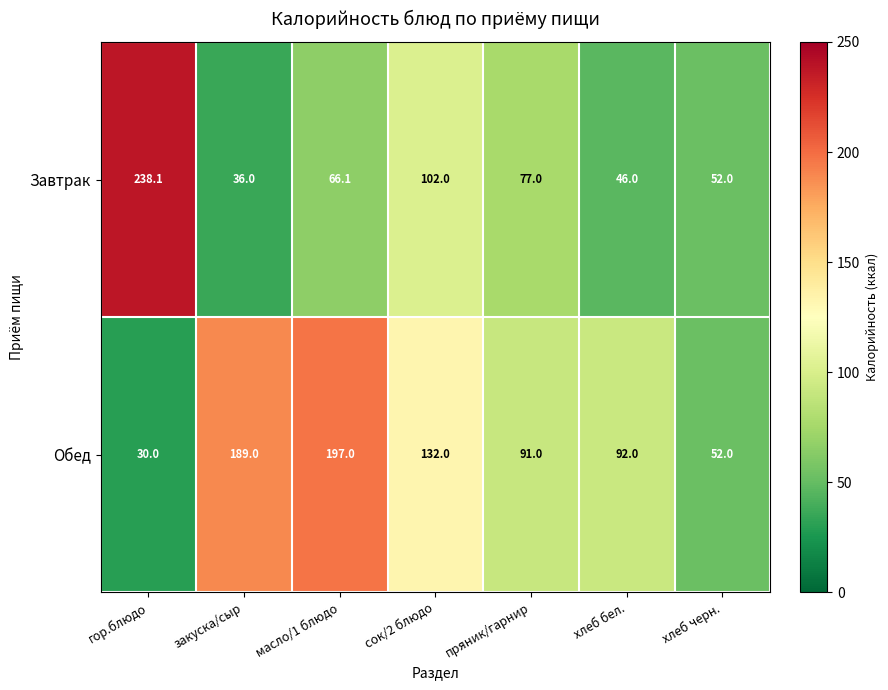

At how many categories does at least one series exceed 101?

4